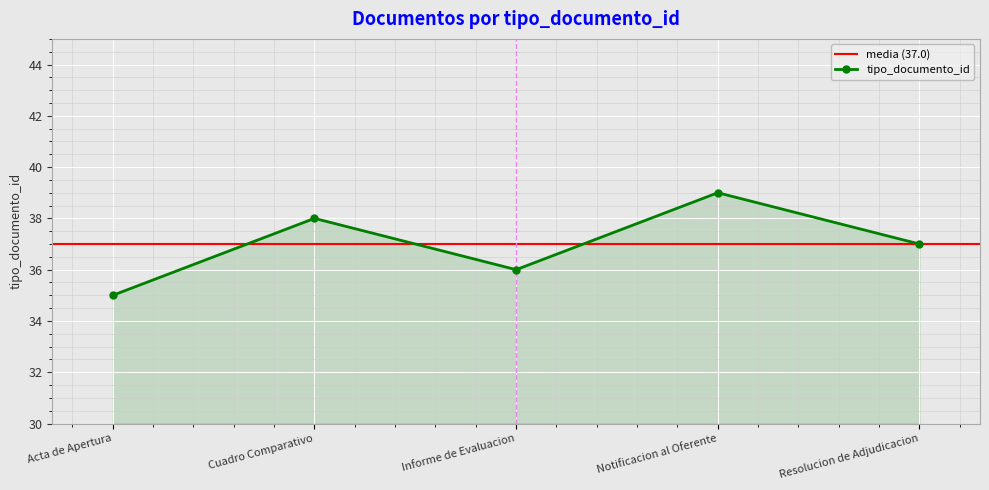

List the labels in order of tipo_documento_id value, smallest first.

Acta de Apertura, Informe de Evaluacion, Resolucion de Adjudicacion, Cuadro Comparativo, Notificacion al Oferente